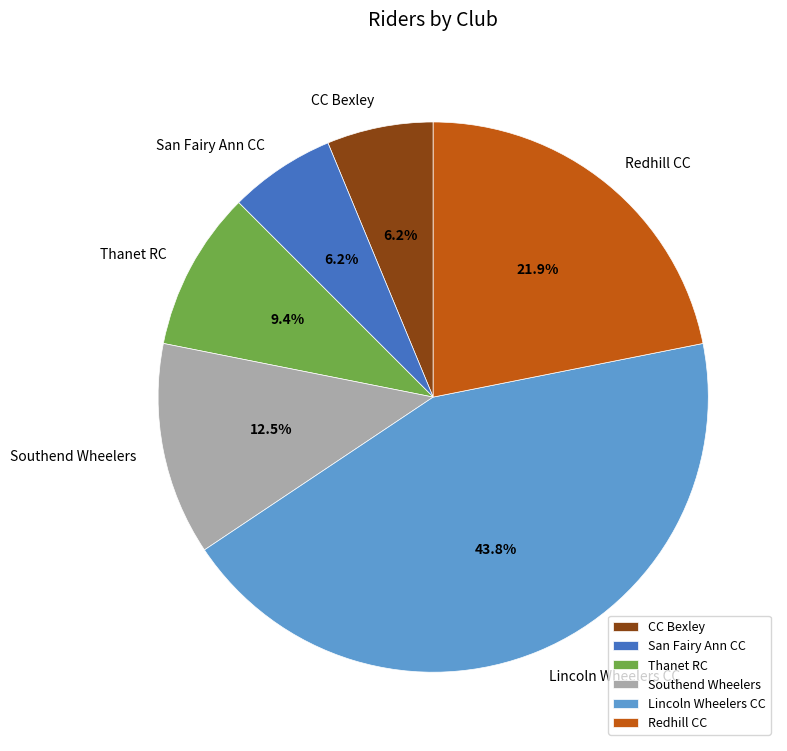

Is Thanet RC the majority of the pie?

No